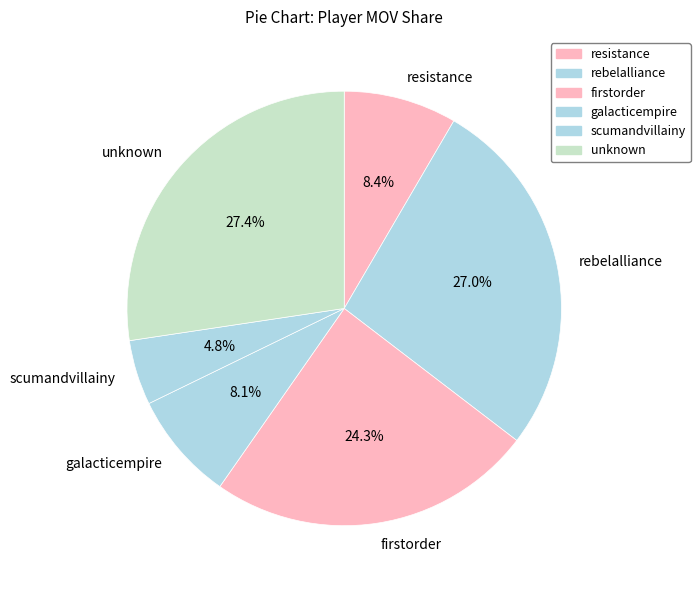

Which category has the smallest portion of the pie?

scumandvillainy